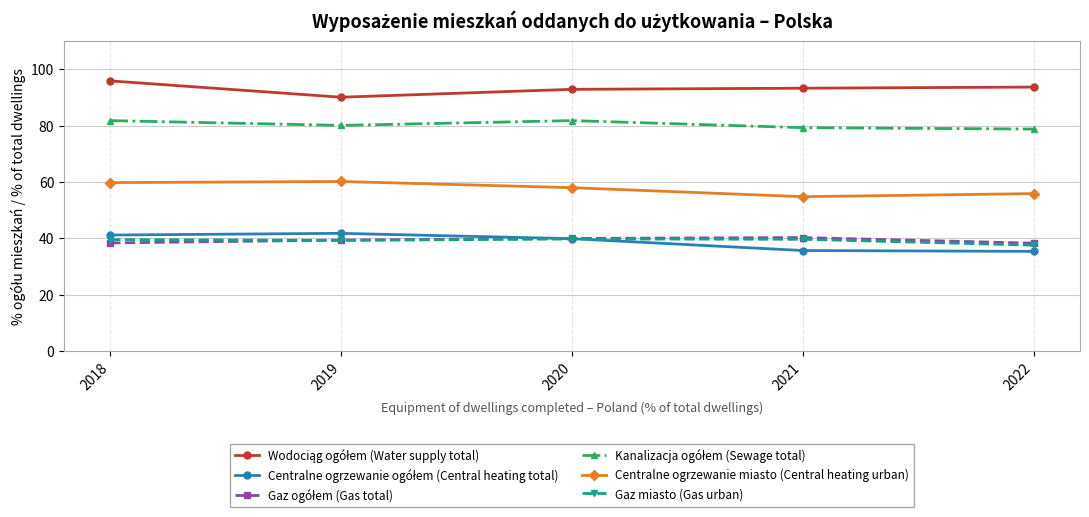

The Centralne ogrzewanie miasto (Central heating urban) series shows 20.9 at 2018. True or false?

False